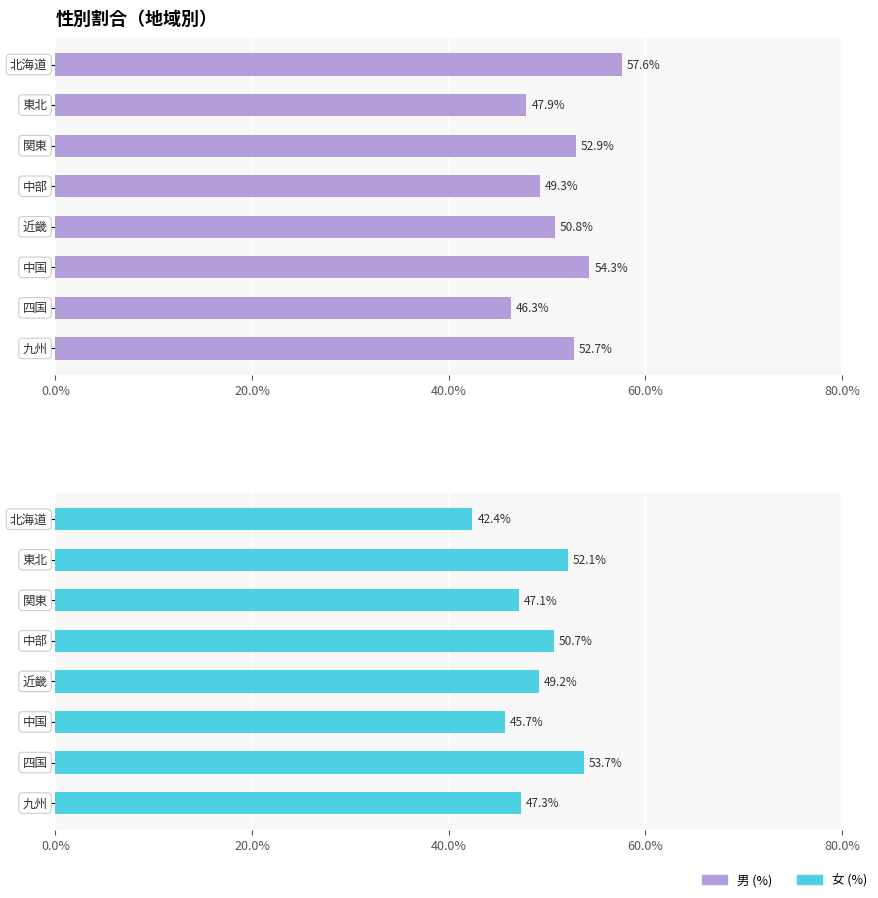

What is the difference between the highest and lowest values at 6?

7.4